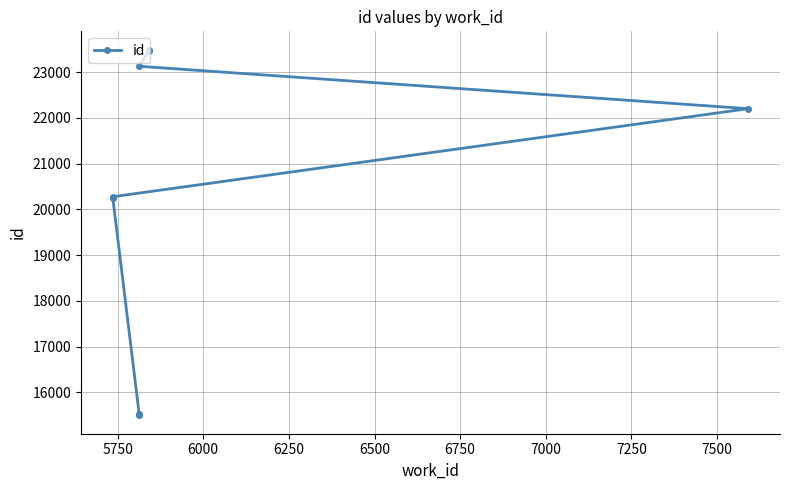

Between 7250 and 6000, which is larger?

7250